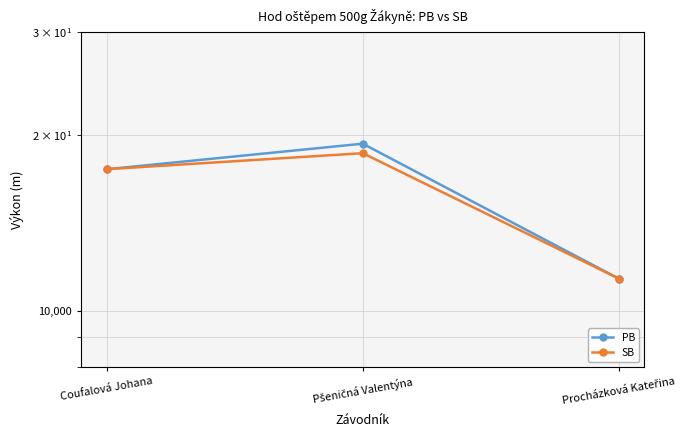

What is the difference between the SB values at Pšeničná Valentýna and Coufalová Johana?

1.1